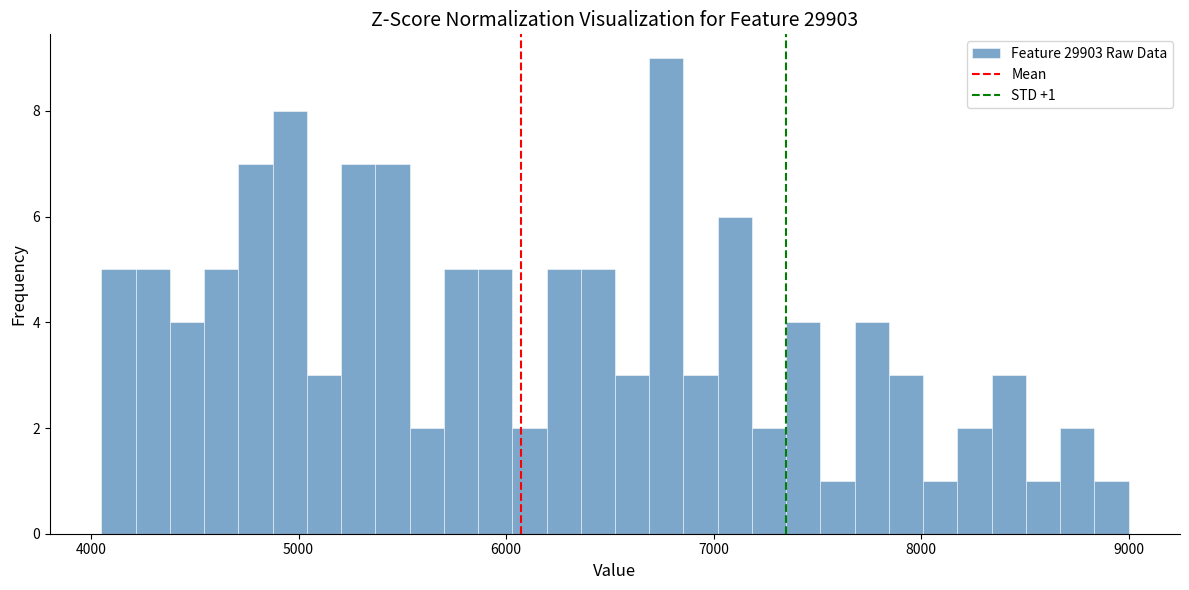

Around what value on the x-axis is the tallest bar? Give the approximate position of its centre, as read against the axis.

6800